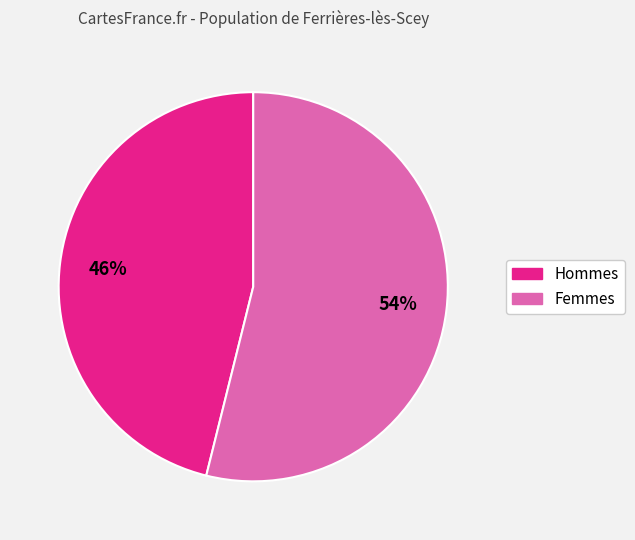

Does any single category account for the majority?

Yes